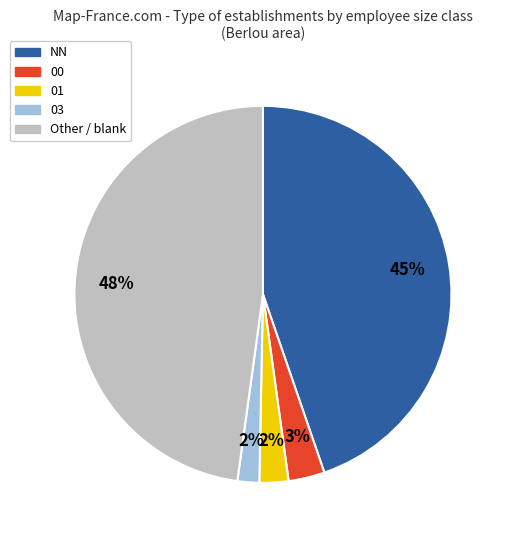

Which has a higher value, NN or 03?

NN